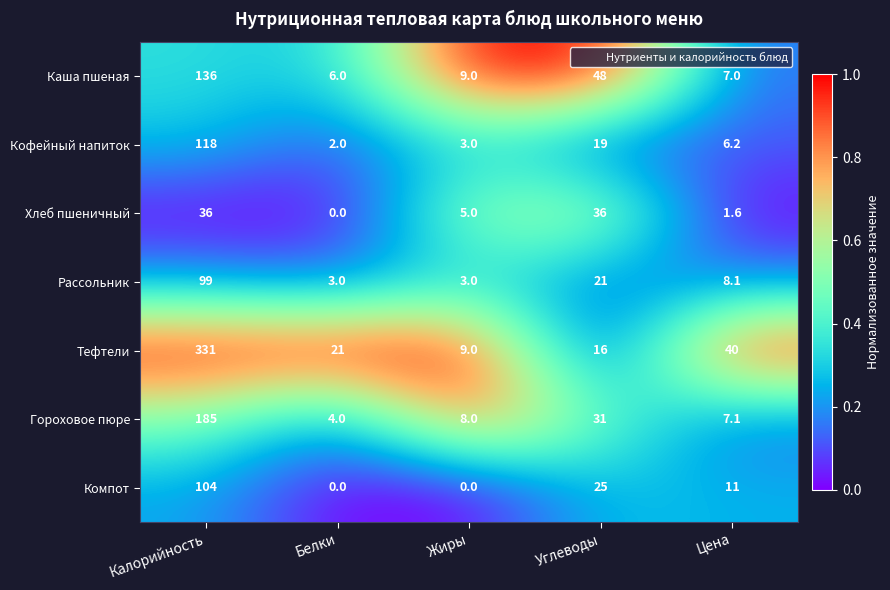

What is the sum of the Компот values at Цена and Калорийность?

115.0